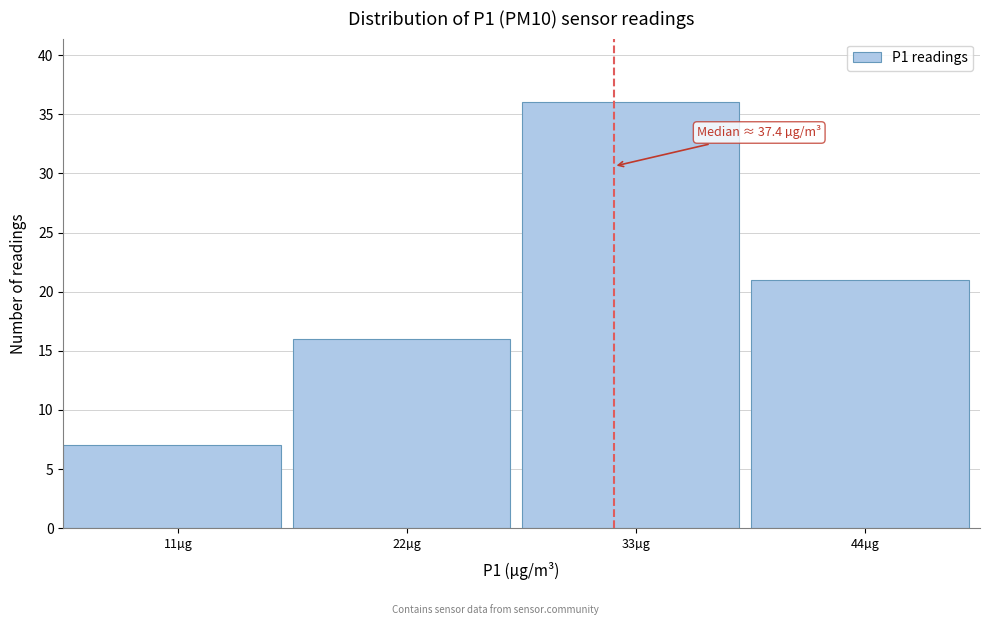

Reading left to right, list all the values displayed in this chart.

11µg=7	22µg=16	33µg=36	44µg=21